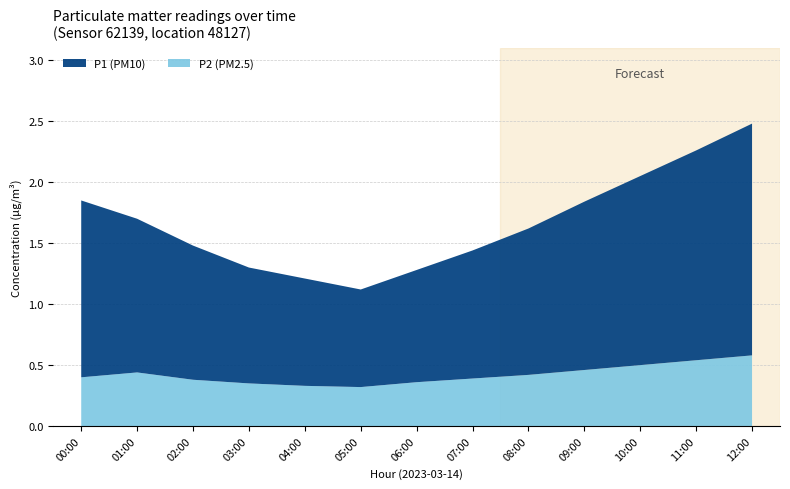

True or false: P2 (PM2.5) has a value of 0.2 at 01:00.

False